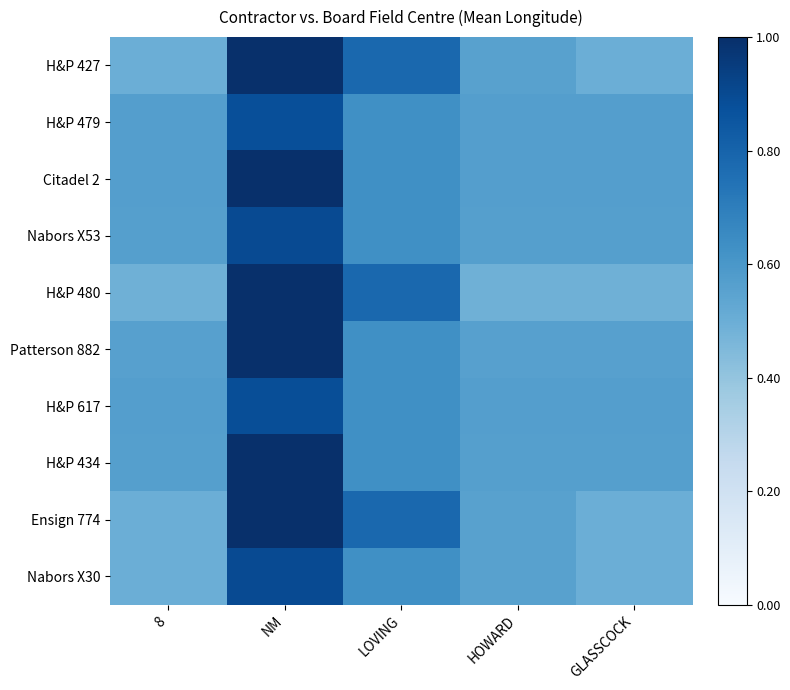

Which has a higher value, GLASSCOCK or LOVING?

LOVING